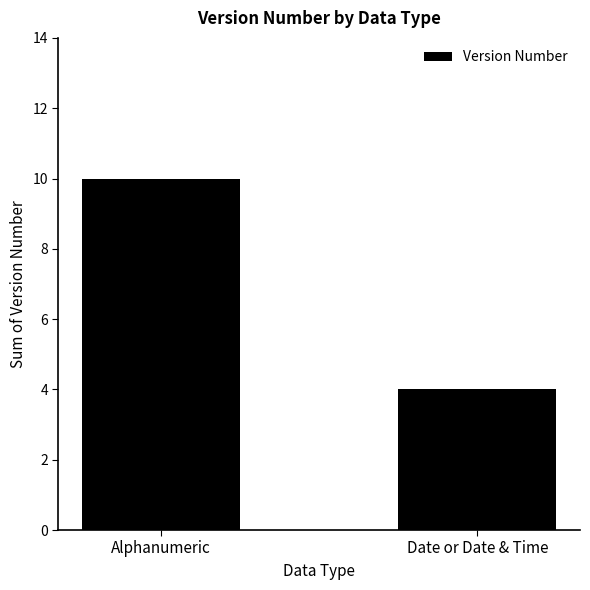

What is the label of the 1st bar from the right?

Date or Date & Time